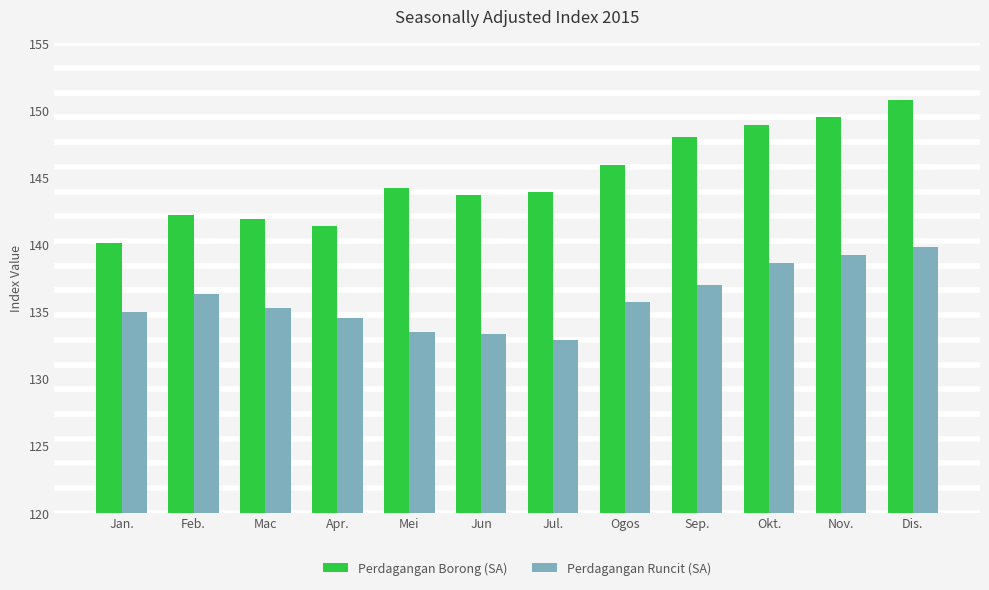

What is the spread (max minus min) of values at Jun?

10.4